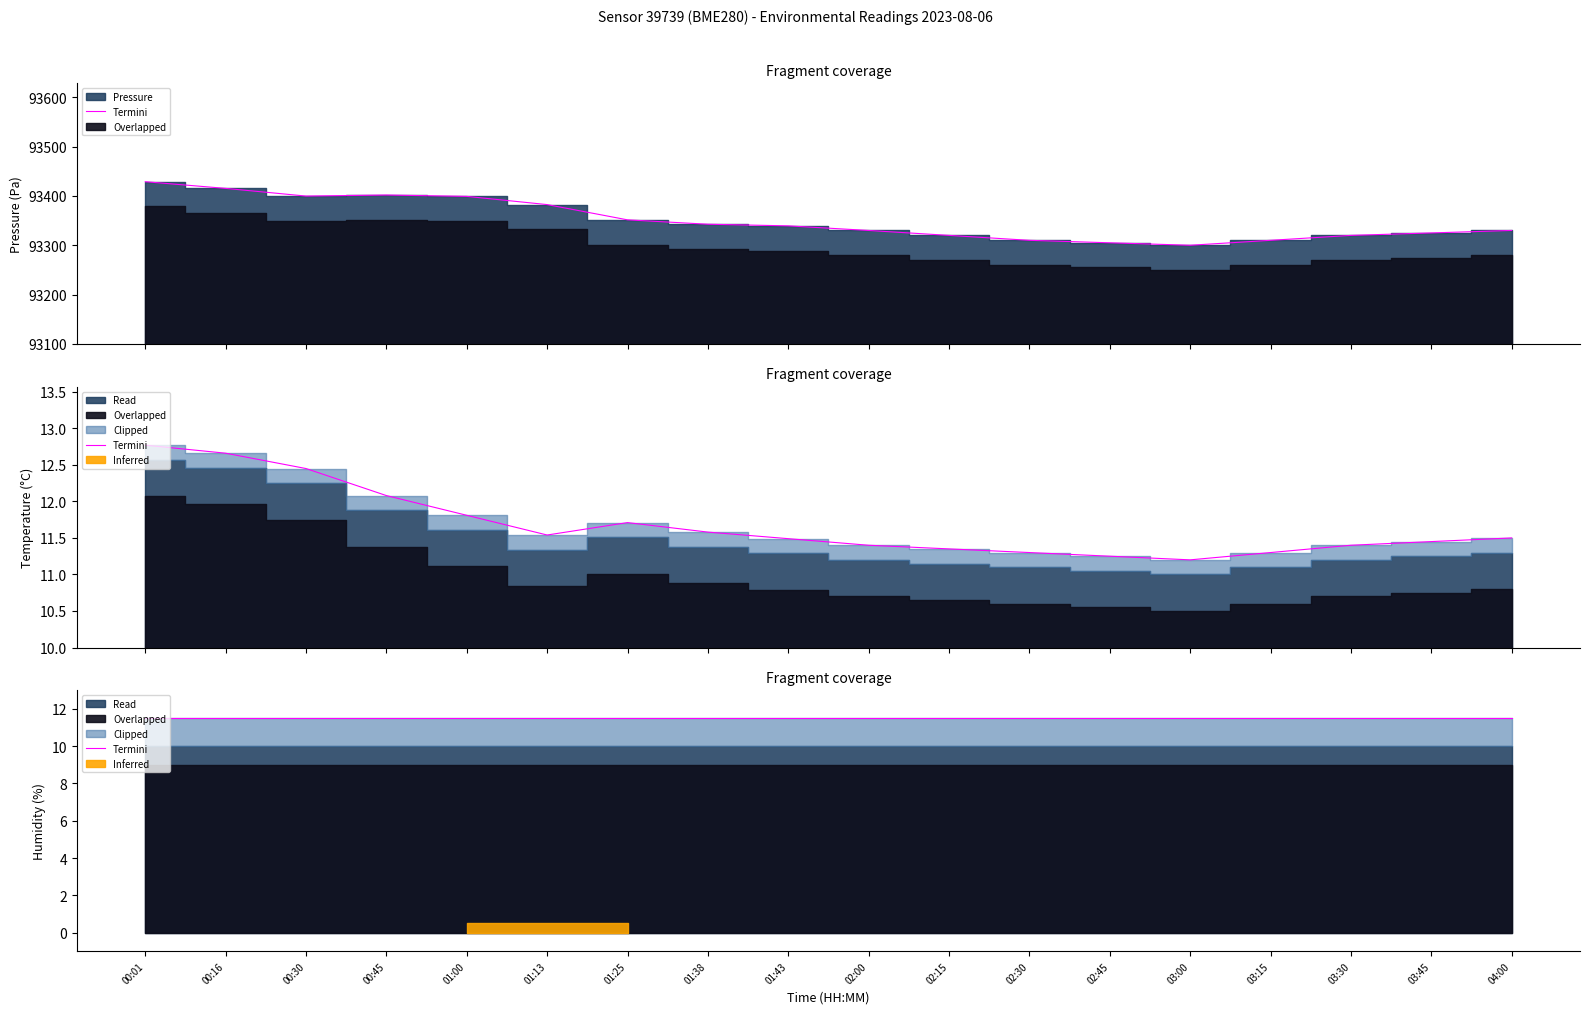

What is the minimum value shown in the chart?

11.2